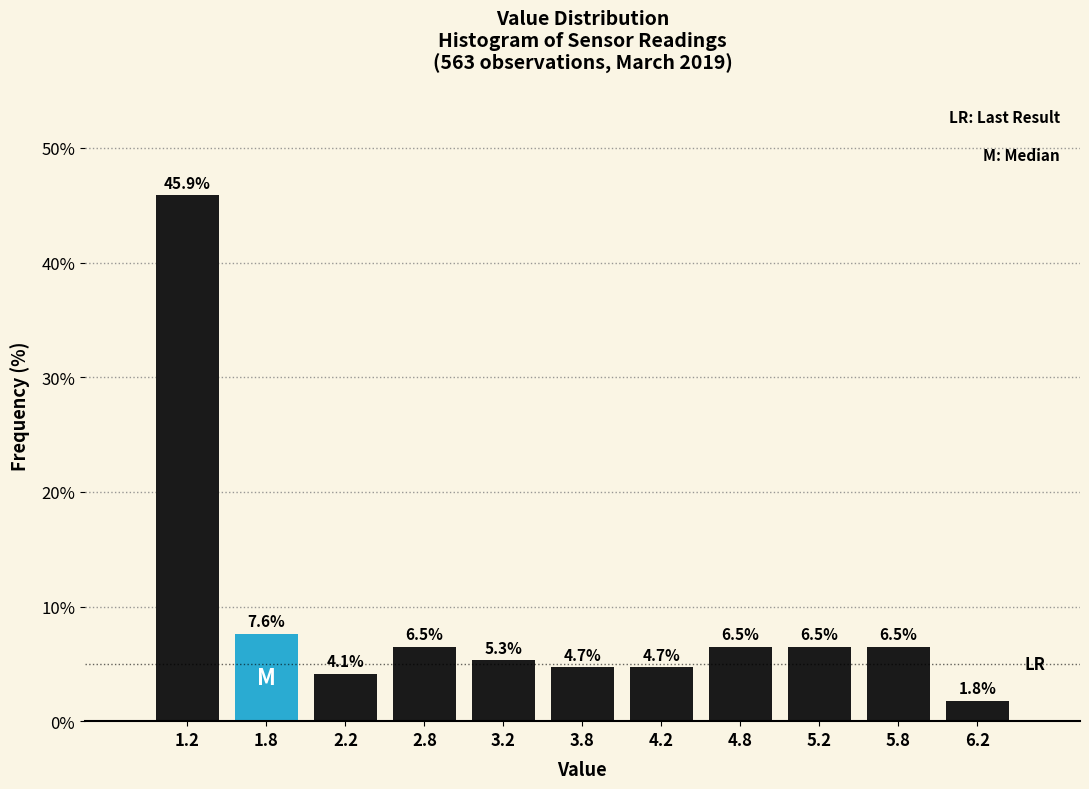

Reading left to right, list every bar in this chart as the range it spans on the x-axis followed by its height.

1.0 to 1.5: 45.9
1.5 to 2.0: 7.6
2.0 to 2.5: 4.1
2.5 to 3.0: 6.5
3.0 to 3.5: 5.3
3.5 to 4.0: 4.7
4.0 to 4.5: 4.7
4.5 to 5.0: 6.5
5.0 to 5.5: 6.5
5.5 to 6.0: 6.5
6.0 to 6.5: 1.8